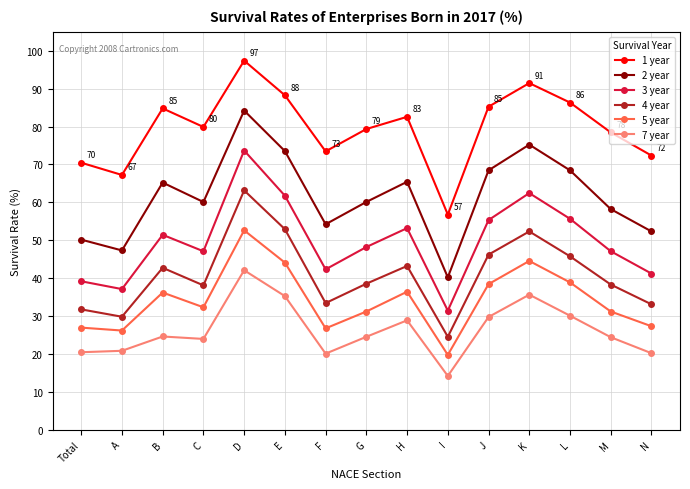

True or false: 4 year and 1 year cross at least once.

False